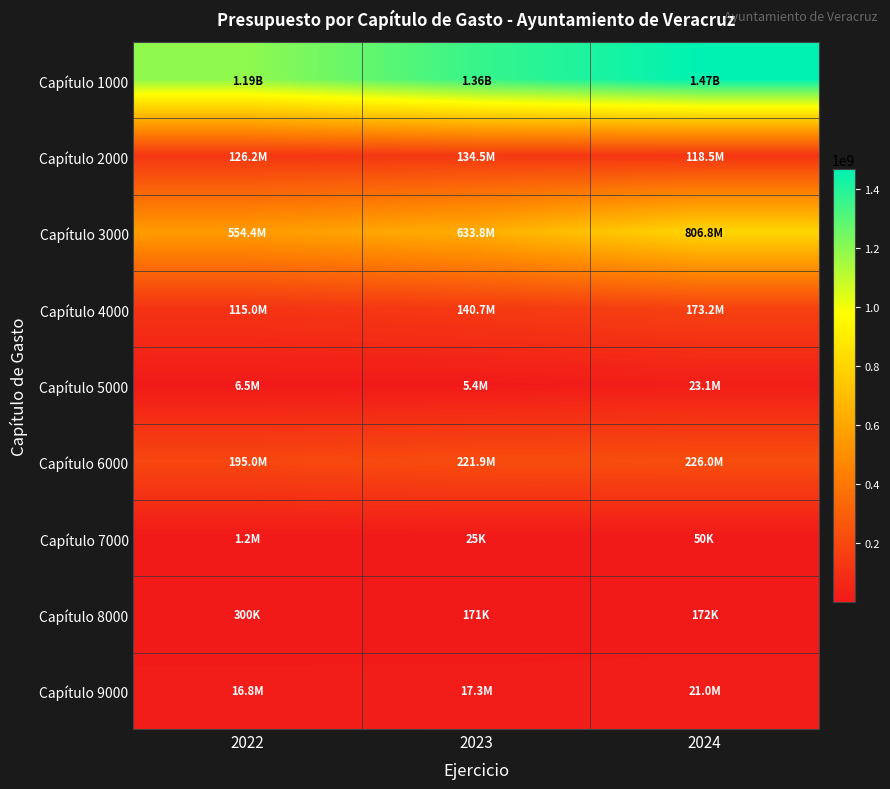

Which series has the widest spread of values?

Capítulo 1000